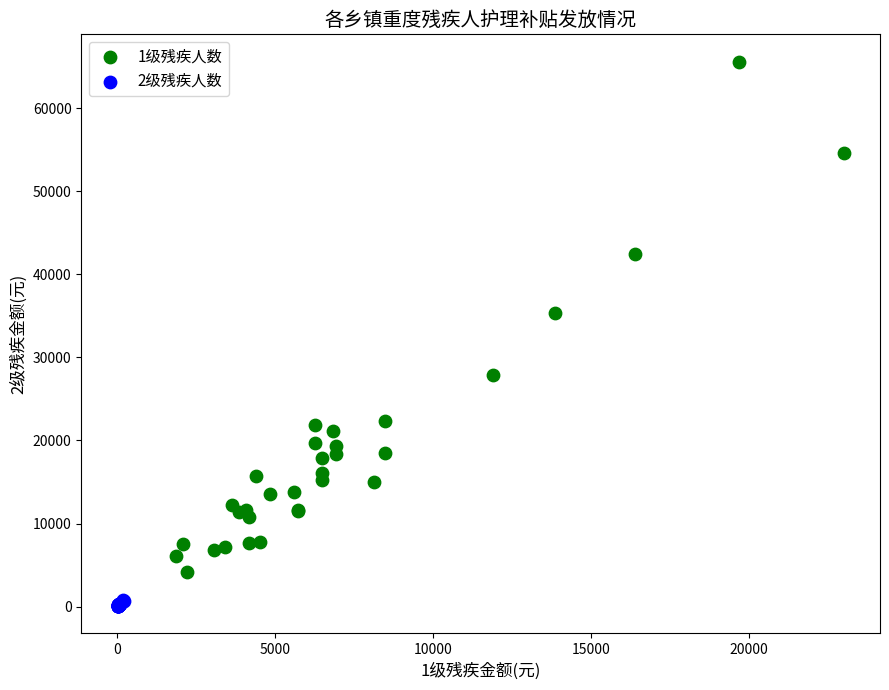

Which series reaches the maximum Y coordinate?

1级残疾人数